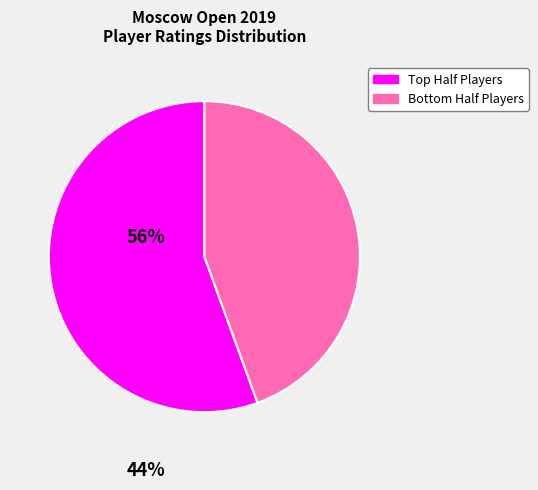

Rank the categories by value from lowest to highest.

Bottom Half Players, Top Half Players